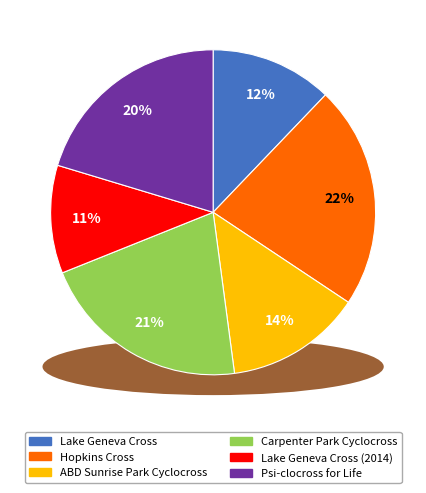

Rank the categories by value from lowest to highest.

Lake Geneva Cross (2014), Lake Geneva Cross, ABD Sunrise Park Cyclocross, Psi-clocross for Life, Carpenter Park Cyclocross, Hopkins Cross